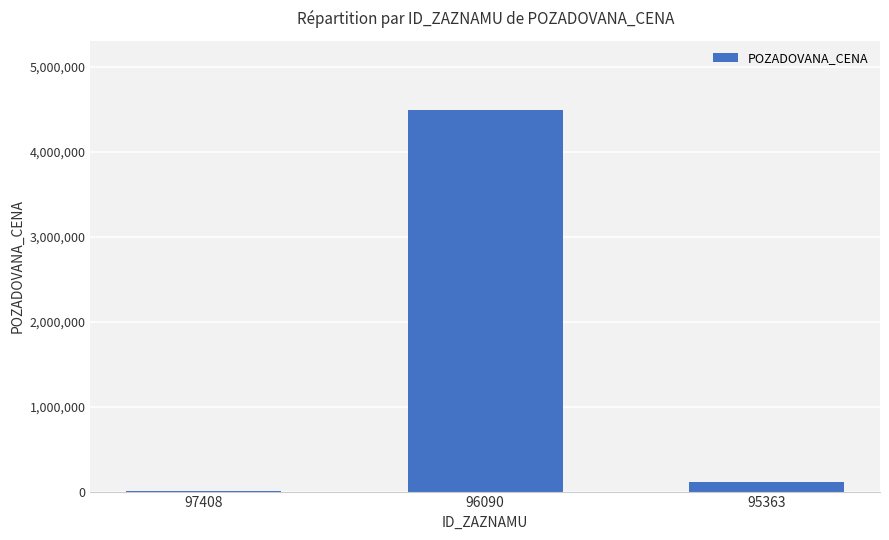

Between 95363 and 96090, which is larger?

96090